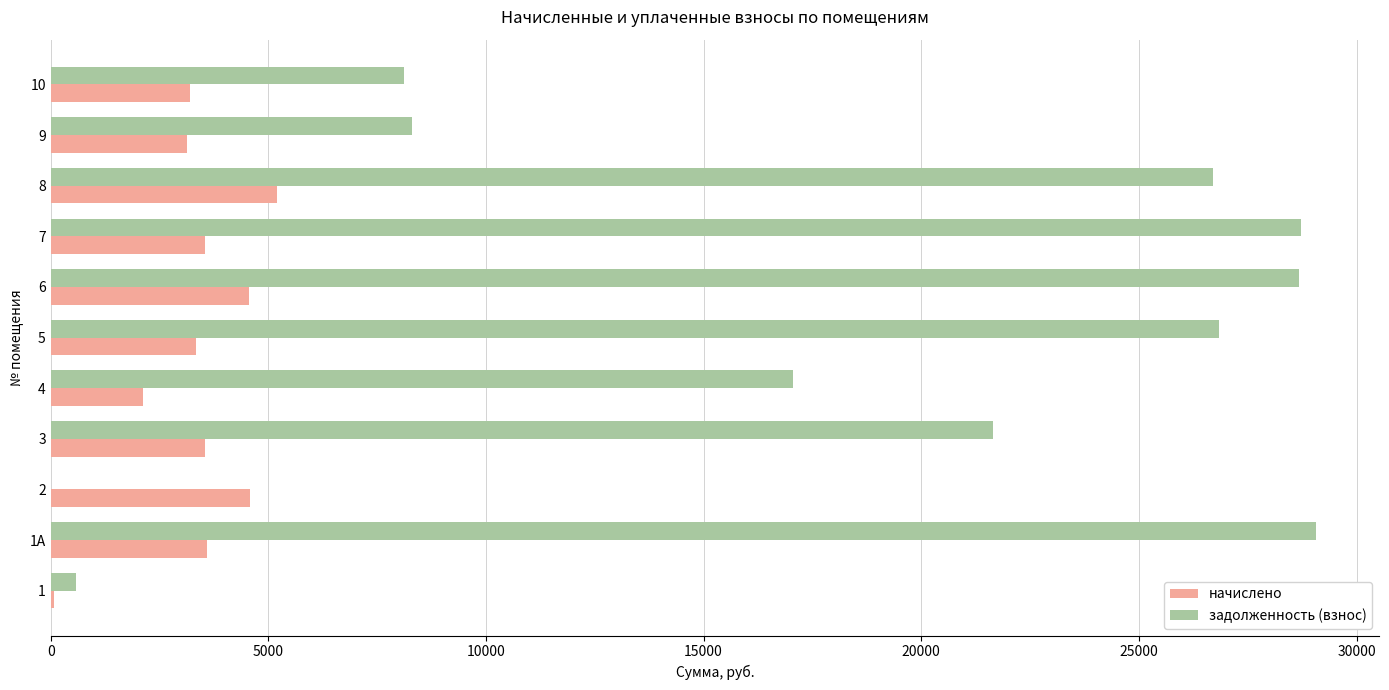

What is the sum of the задолженность (взнос) values at 7 and 2?

28715.3